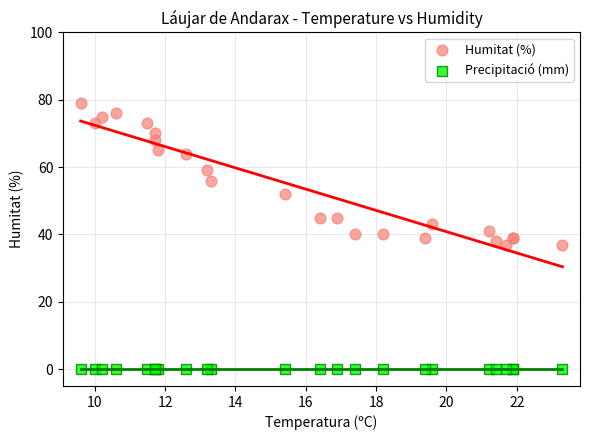

Which series reaches the minimum Y coordinate?

Precipitació (mm)